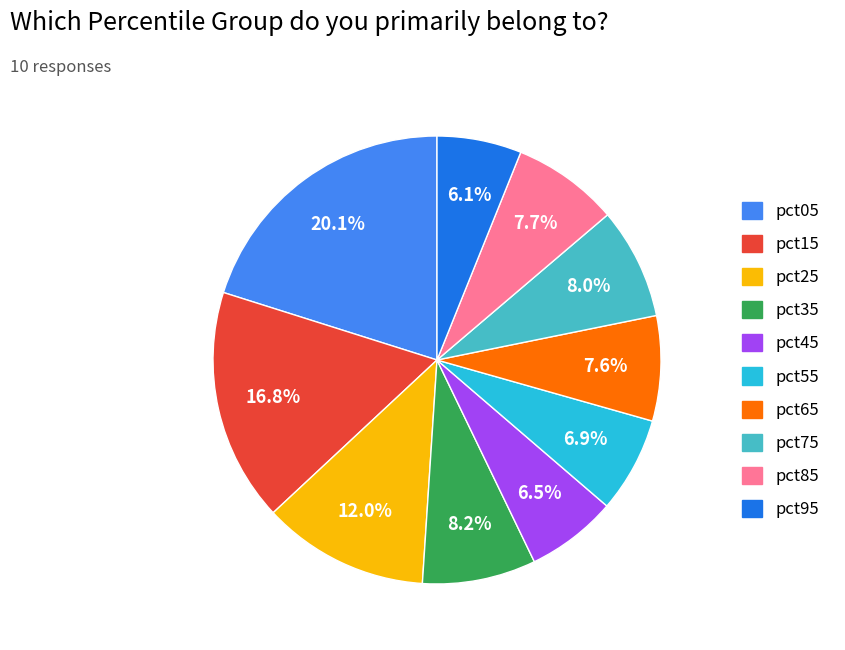

The pct85 slice represents 8% of the pie. True or false?

True